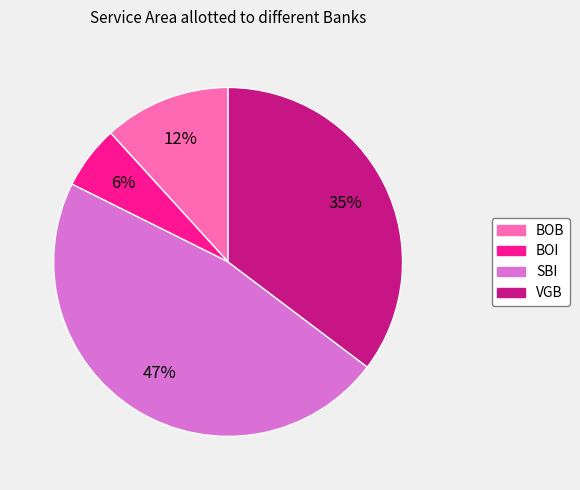

To the nearest percent, what is the combined percentage of BOI and SBI?

53%